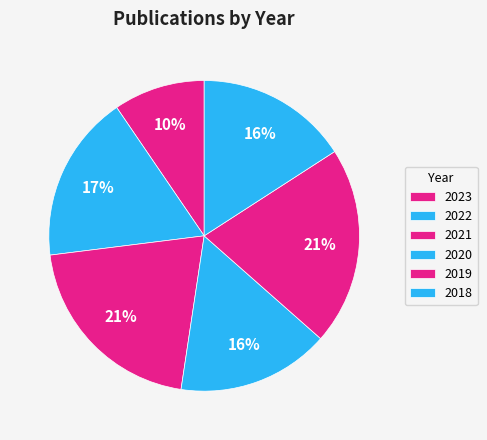

How many segments does this pie chart have?

6